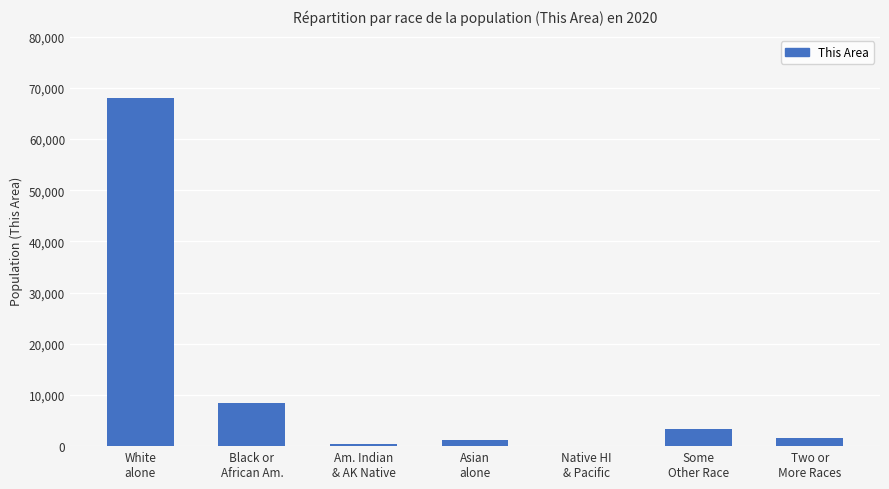

What is the ratio of the value at Native HI
& Pacific to the value at Am. Indian
& AK Native?

0.1